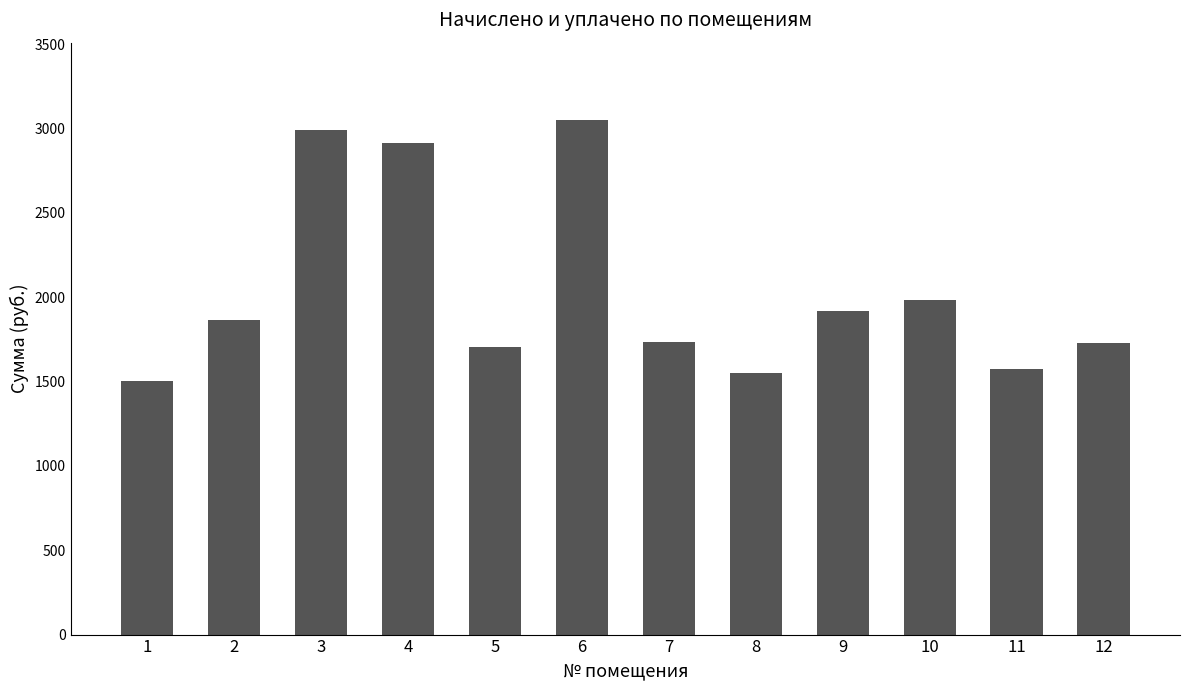

How many data points are less than 1866?

6